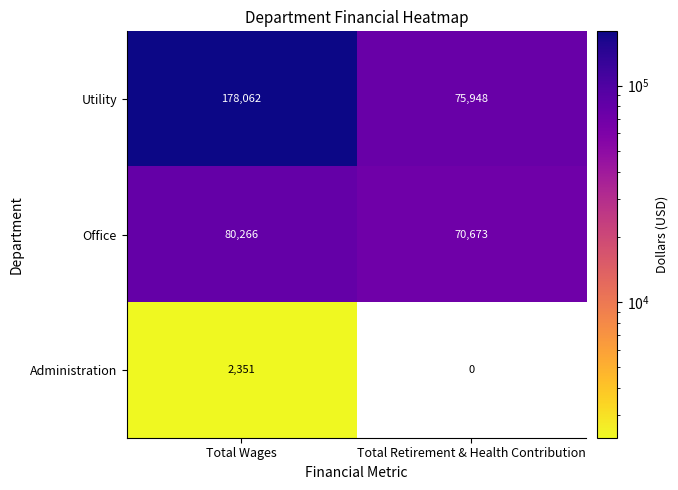

Which label corresponds to the smallest value in the chart?

Total Wages